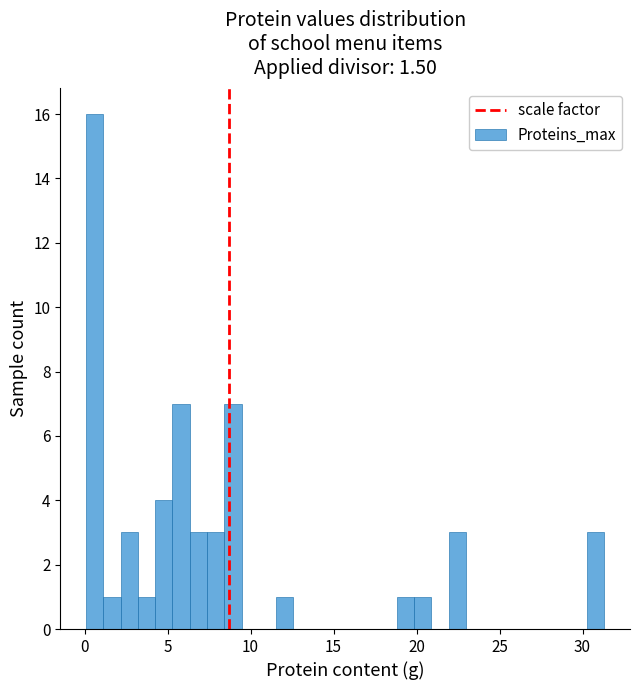

Read against the x-axis, roughly where is the centre of the tallest bar?

0.5